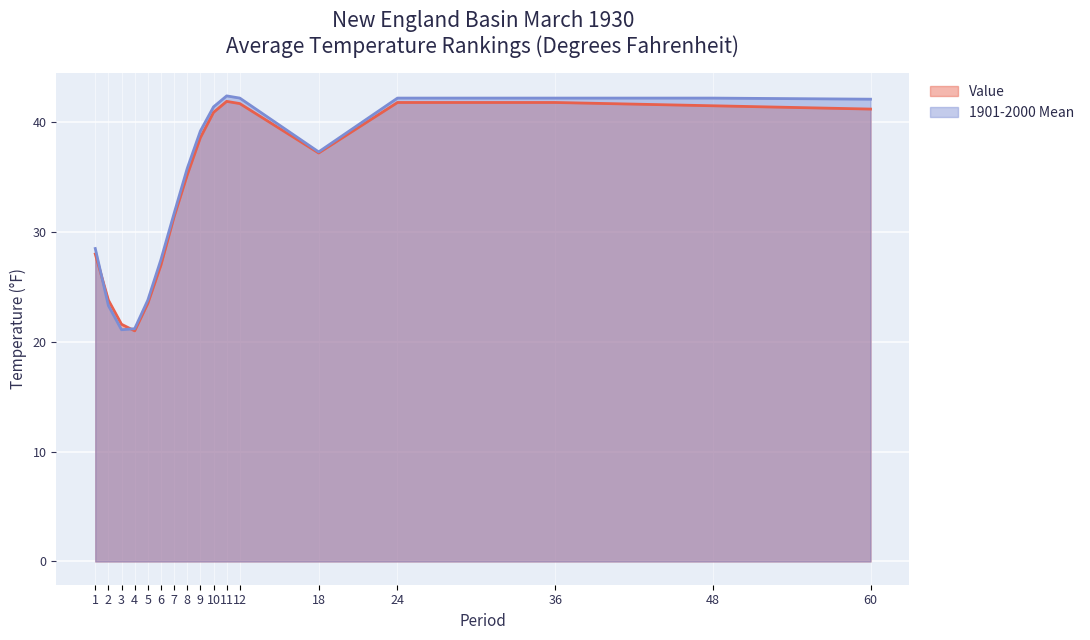

True or false: Value and 1901-2000 Mean intersect in this chart.

True